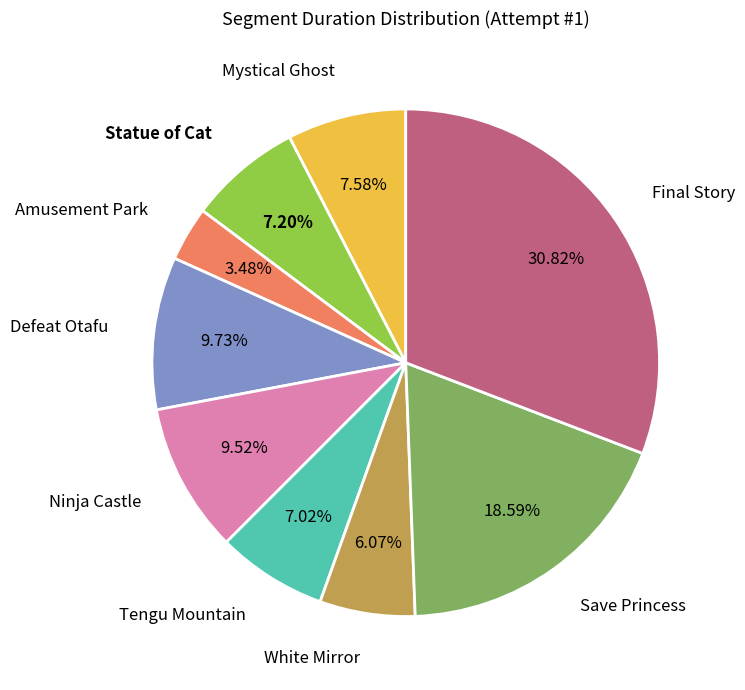

To the nearest percent, what portion does White Mirror represent?

6%